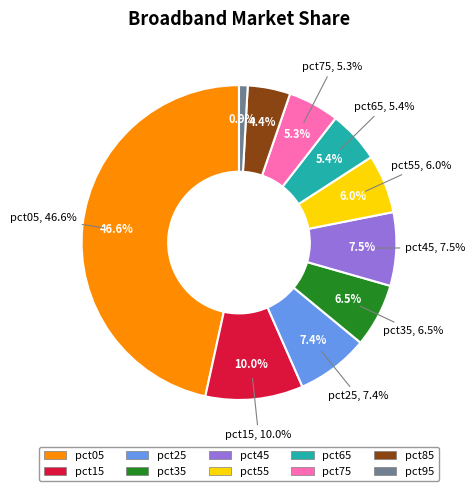

Does pct55 account for over 50% of the chart?

No